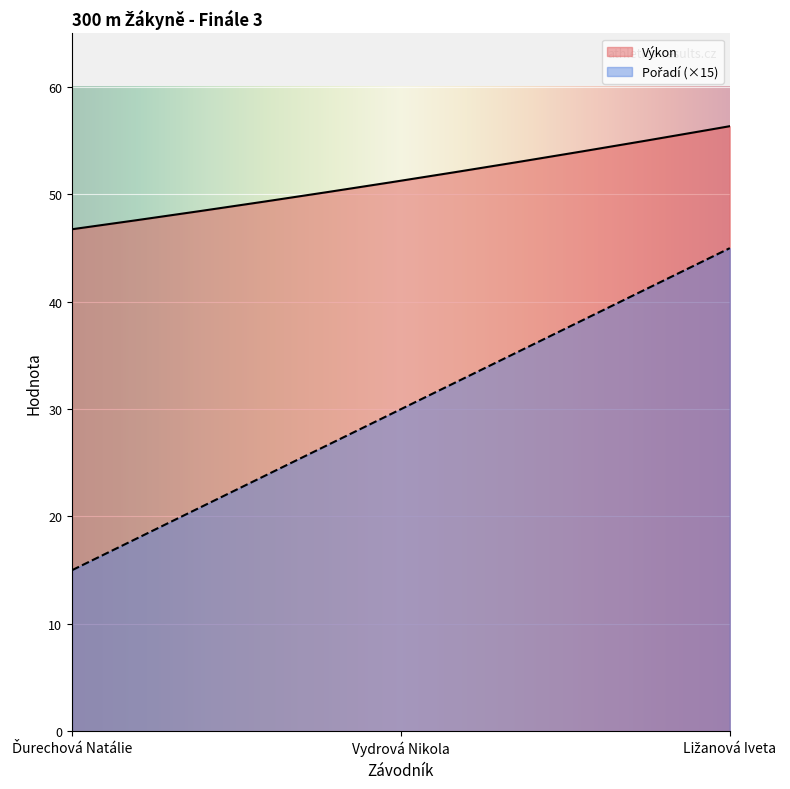

What is the maximum value for Výkon?

56.4